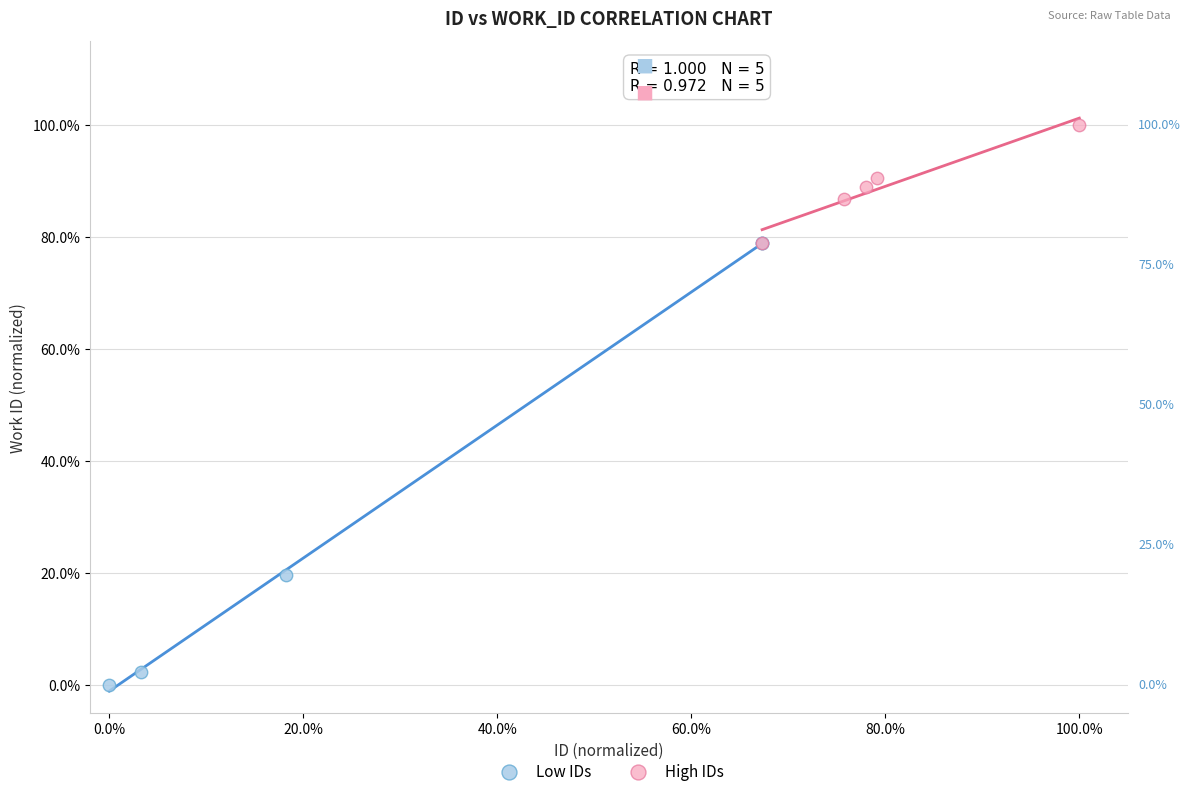

Which series contains the lowest Y value?

Low IDs